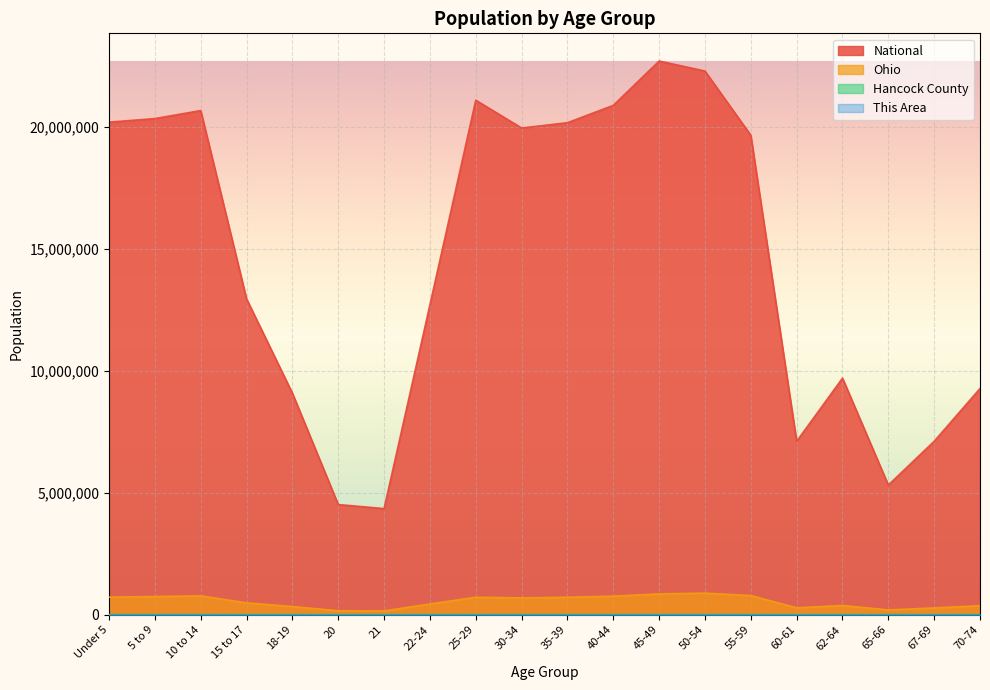

True or false: Hancock County has a value of 1112 at 21.

True